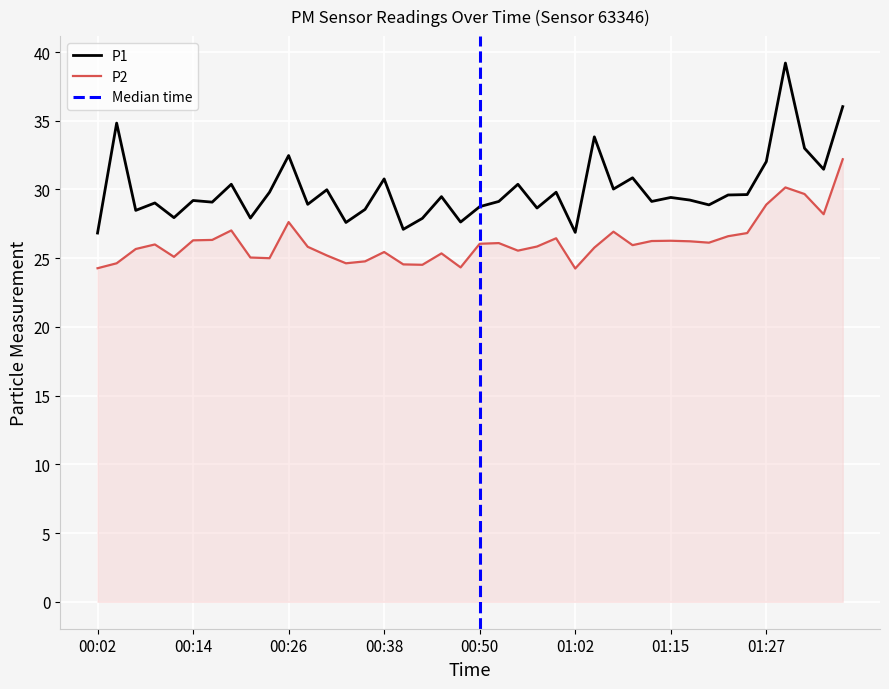

At which category does the chart reach its peak across all series?

01:29